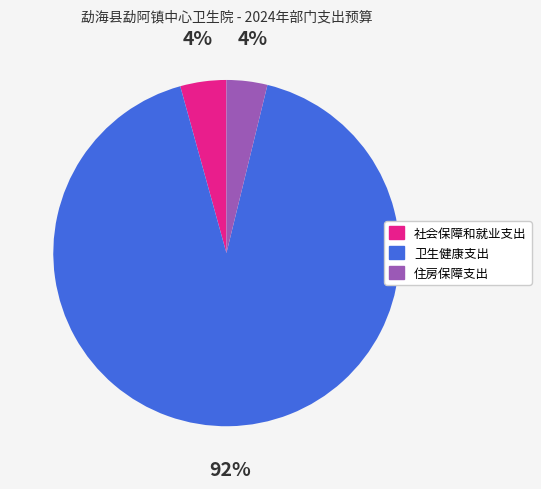

Between 住房保障支出 and 卫生健康支出, which is larger?

卫生健康支出